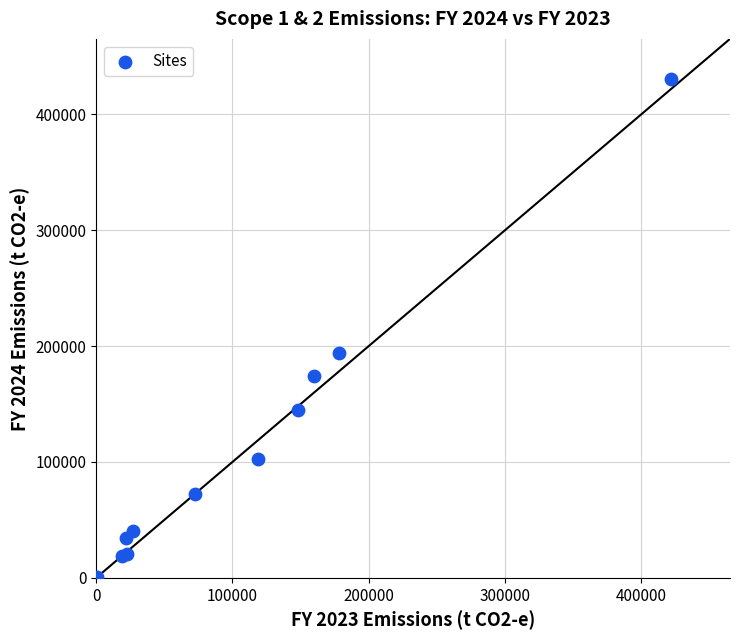

What Y value in the scatter plot is closest to 215308?

194175.8